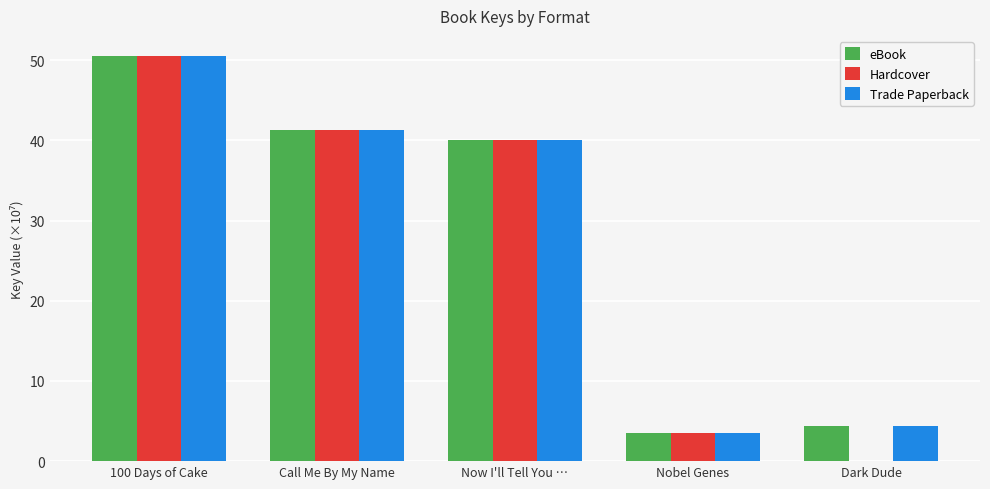

What is the total value across all series at Dark Dude?

8.8